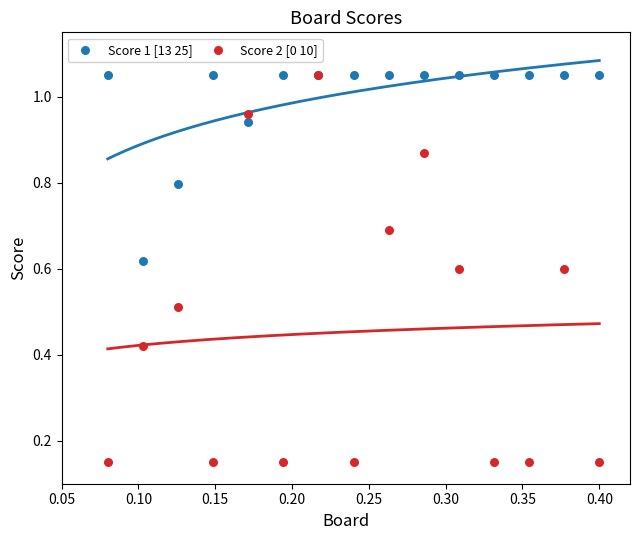

What are all the series names shown in the legend?

Score 1 [13 25], Score 2 [0 10]